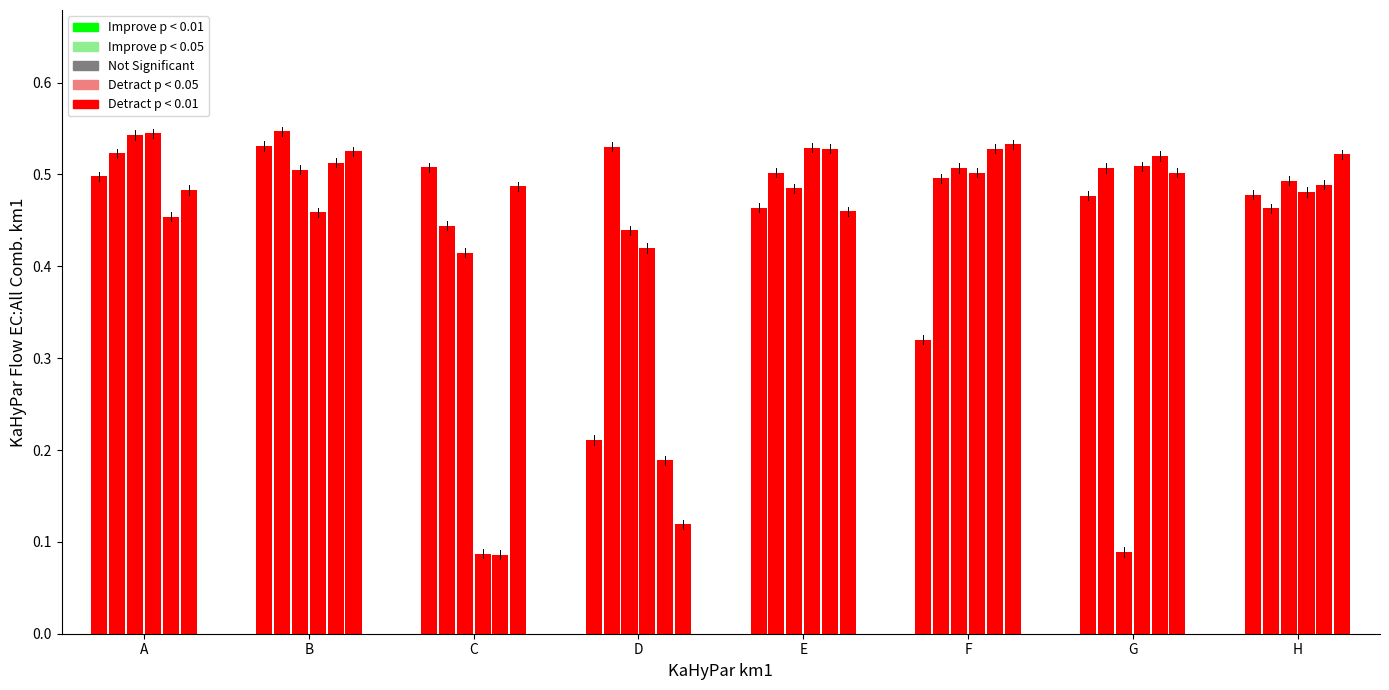

Reading right to left, extract all data points from this chart.

5: H=0.5	G=0.5	F=0.3	E=0.5	D=0.2	C=0.5	B=0.5	A=0.5
6: H=0.5	G=0.5	F=0.5	E=0.5	D=0.5	C=0.4	B=0.5	A=0.5
7: H=0.5	G=0.1	F=0.5	E=0.5	D=0.4	C=0.4	B=0.5	A=0.5
8: H=0.5	G=0.5	F=0.5	E=0.5	D=0.4	C=0.1	B=0.5	A=0.5
9: H=0.5	G=0.5	F=0.5	E=0.5	D=0.2	C=0.1	B=0.5	A=0.5
11: H=0.5	G=0.5	F=0.5	E=0.5	D=0.1	C=0.5	B=0.5	A=0.5